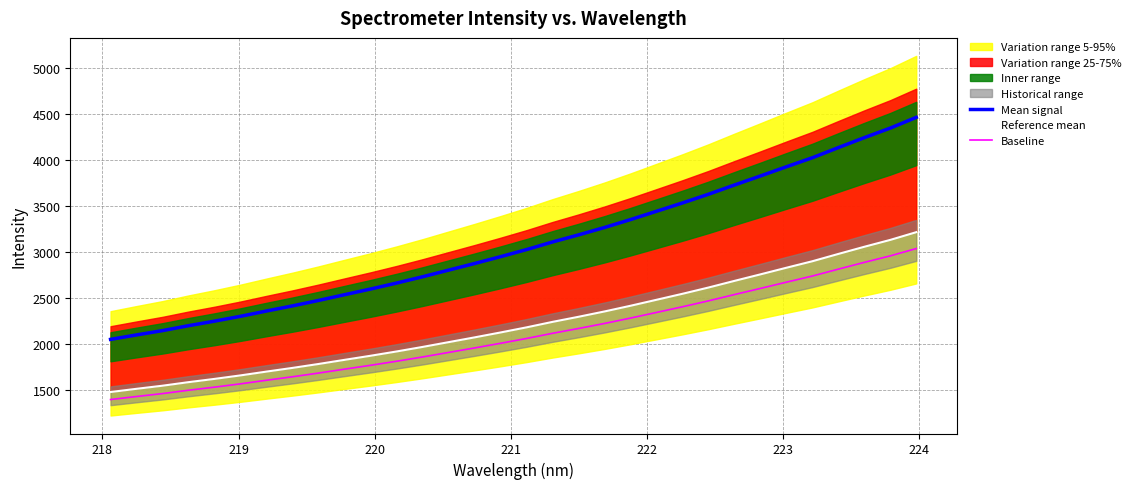

Reading right to left, extract all data points from this chart.

Mean signal: 4462.0	4345.3	4241.4	4133.2	4022.8	3924.6	3824.4	3726.0	3625.5	3531.0	3440.2	3350.0	3263.9	3183.4	3106.5	3023.6	2946.4	2872.0	2799.9	2727.7	2659.1	2594.2	2532.5	2470.0	2410.8	2355.0	2297.5	2244.5	2195.2	2141.4	2094.5	2046.0
Reference mean: 3212.6	3128.6	3053.8	2975.9	2896.4	2825.7	2753.6	2682.7	2610.4	2542.3	2477.0	2412.0	2350.0	2292.0	2236.7	2177.0	2121.4	2067.9	2016.0	1963.9	1914.6	1867.8	1823.4	1778.4	1735.8	1695.6	1654.2	1616.0	1580.5	1541.8	1508.0	1473.1
Baseline: 3034.1	2954.8	2884.2	2810.5	2735.5	2668.7	2600.6	2533.7	2465.3	2401.1	2339.4	2278.0	2219.5	2164.7	2112.4	2056.1	2003.6	1953.0	1904.0	1854.8	1808.2	1764.1	1722.1	1679.6	1639.4	1601.4	1562.3	1526.3	1492.7	1456.2	1424.3	1391.2